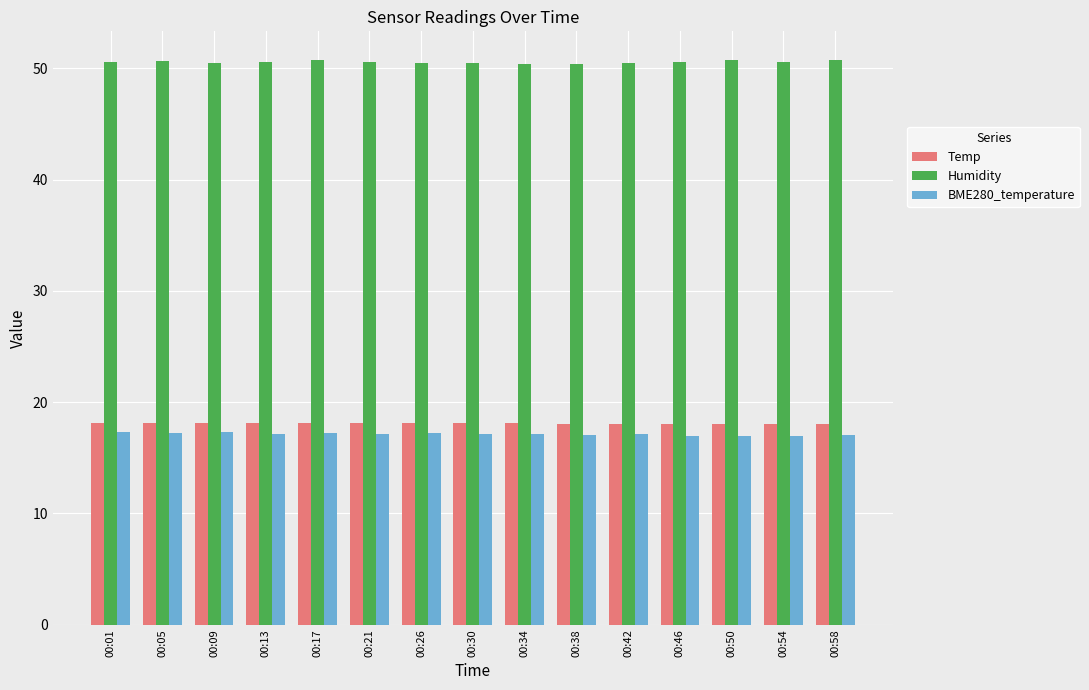

What is the maximum value shown in the chart?

50.8